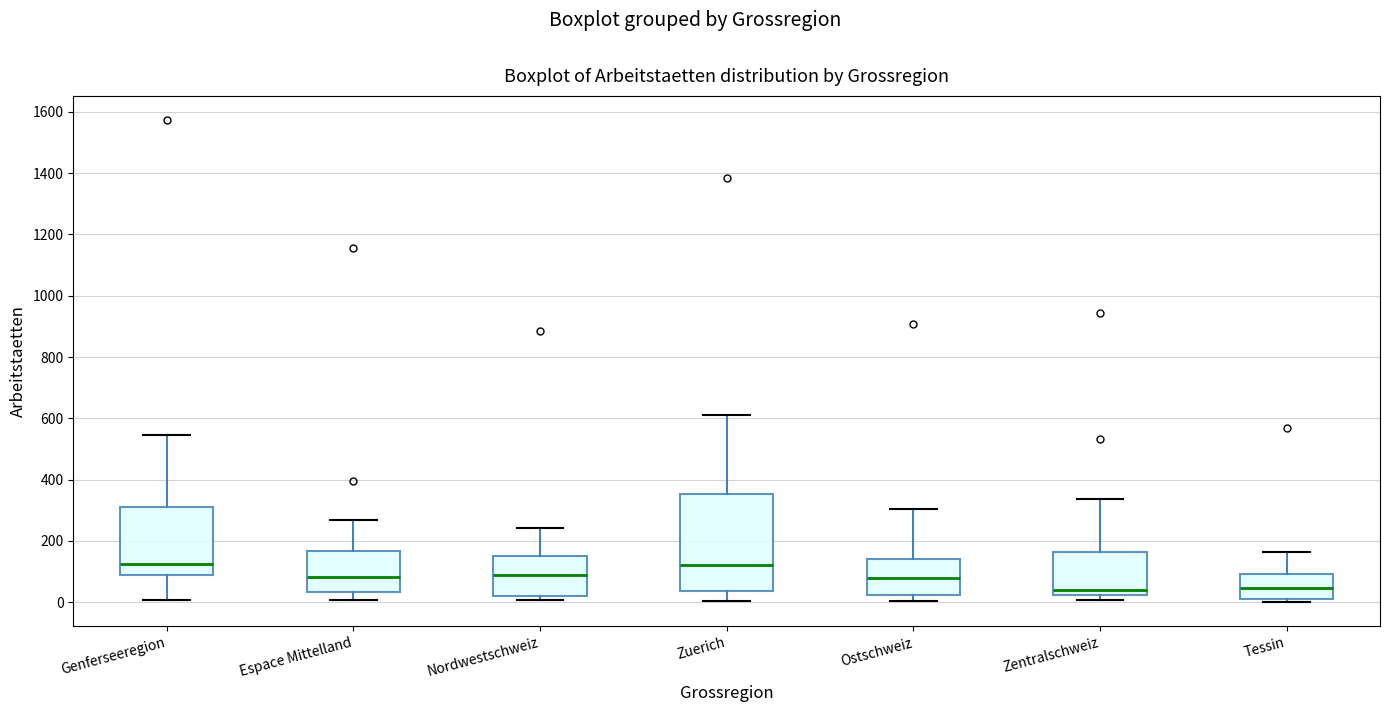

Which box is the tallest, from its lower edge to its upper edge?

Zuerich